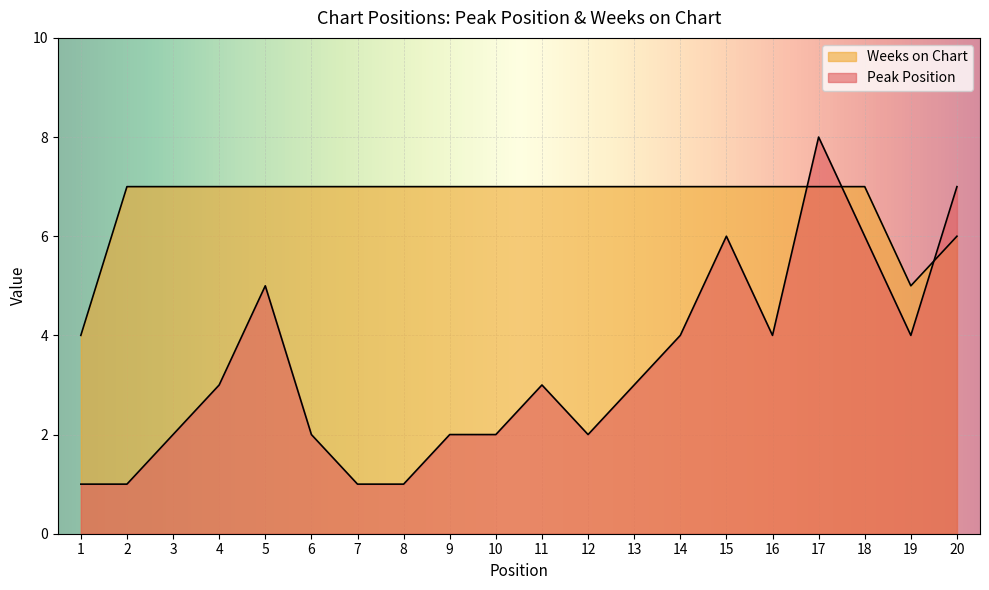

Reading left to right, transcribe all the data shown in this chart.

Peak Position: 1	1	2	3	5	2	1	1	2	2	3	2	3	4	6	4	8	6	4	7
Weeks on Chart: 4	7	7	7	7	7	7	7	7	7	7	7	7	7	7	7	7	7	5	6